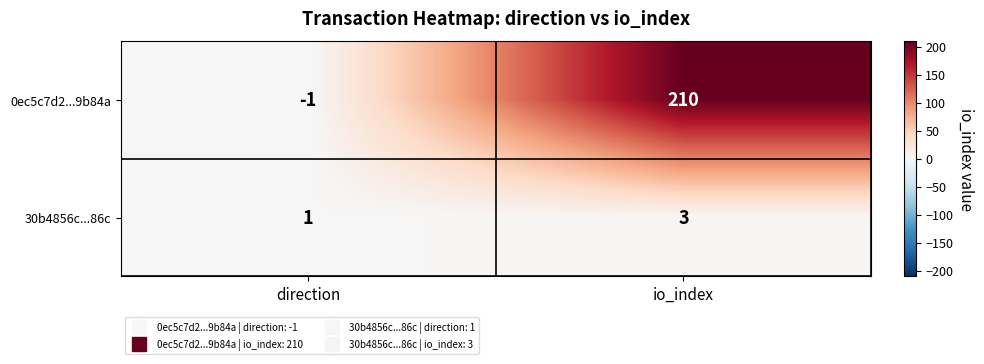

What is the greatest value displayed?

210